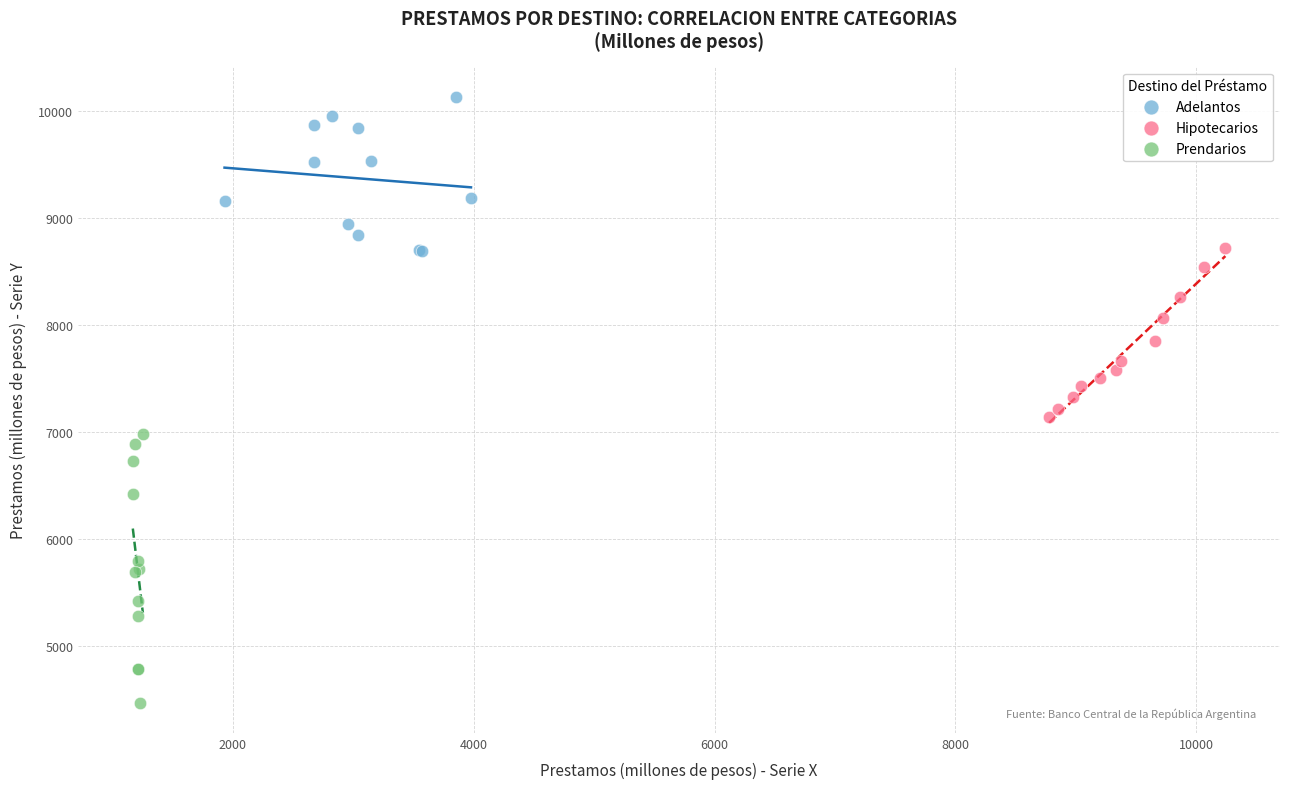

Which series has the largest Y range (max minus min)?

Prendarios